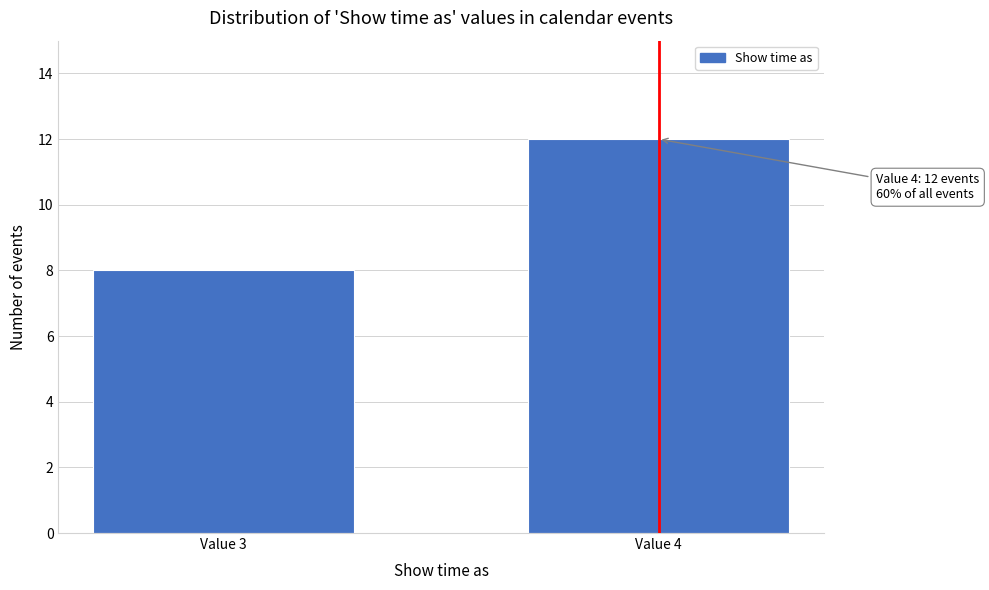

Reading left to right, transcribe all the data shown in this chart.

Value 3=8	Value 4=12